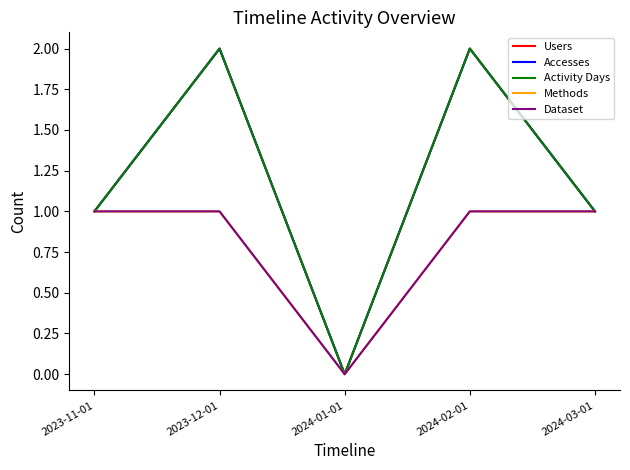

Which category has the highest value in the Dataset series?

2023-11-01